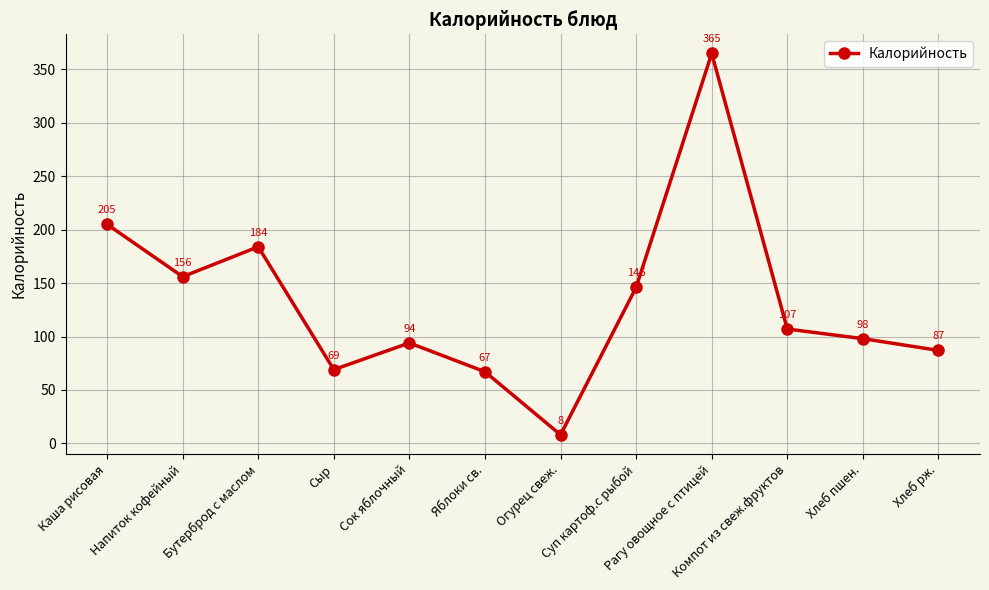

True or false: the data shows 124 at Сок яблочный.

False